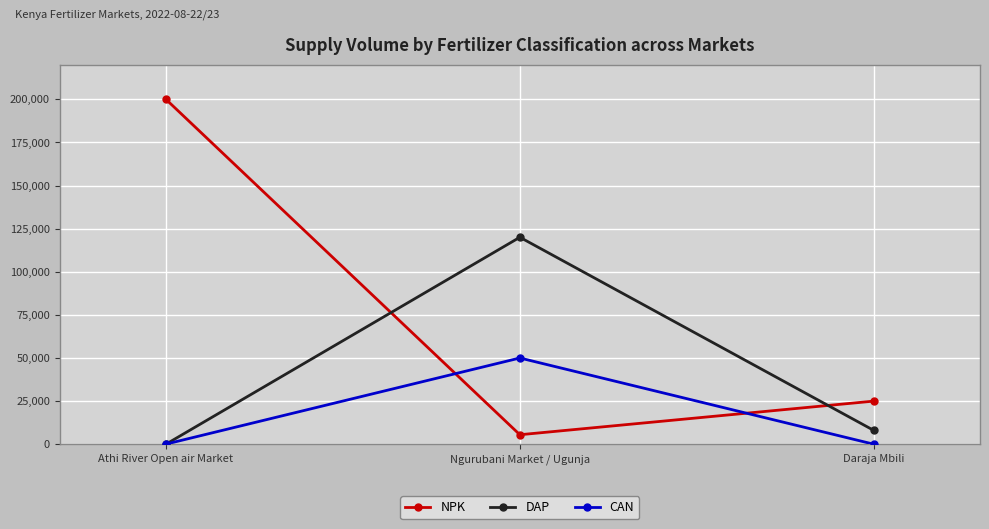

What is the difference between the NPK values at Ngurubani Market / Ugunja and Daraja Mbili?

19500